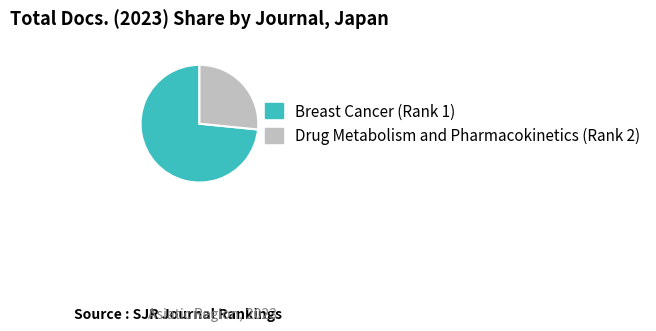

Which category has the smallest portion of the pie?

Drug Metabolism and Pharmacokinetics (Rank 2)